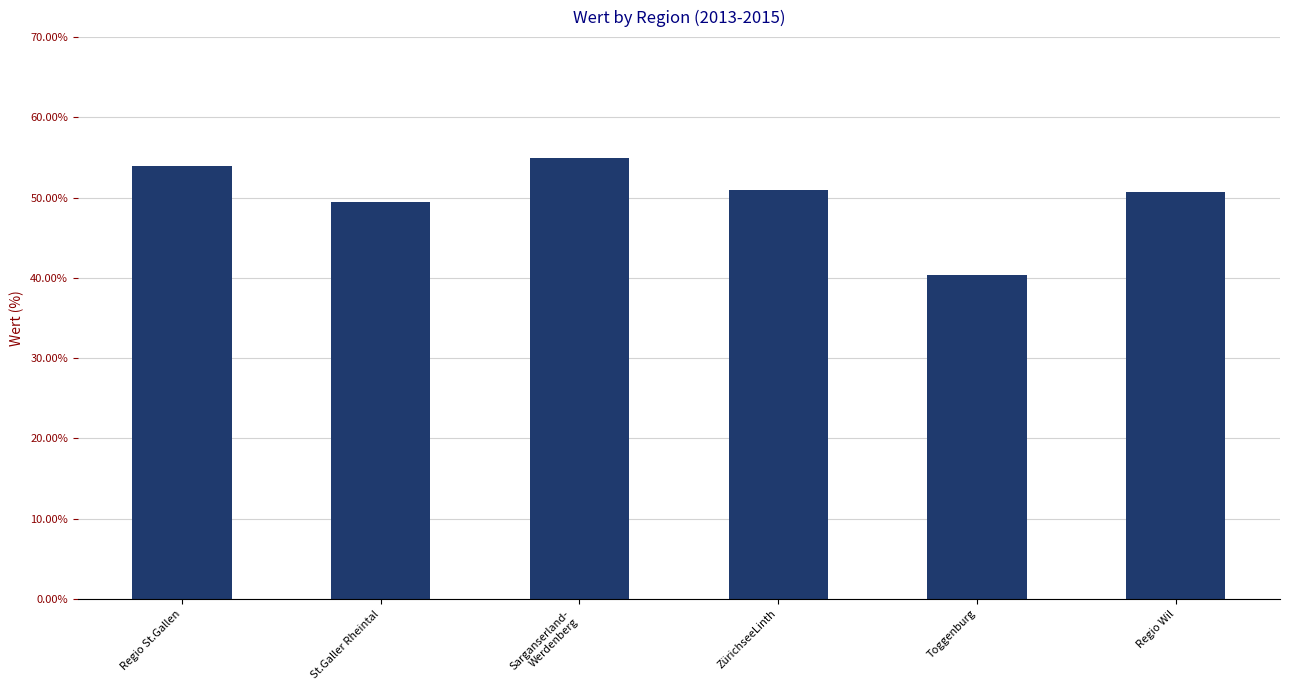

What value does the data have at St.Galler Rheintal?

49.4